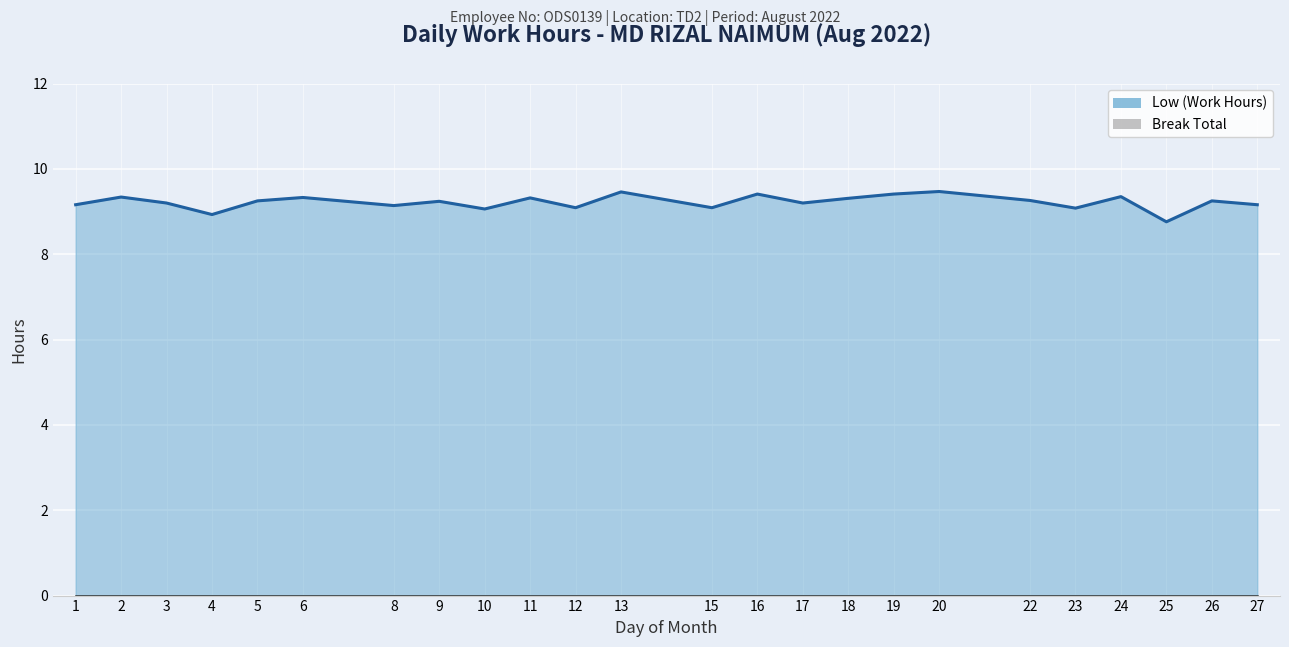

What is the difference between the second highest and minimum values in the Low (Work Hours) series?

0.7